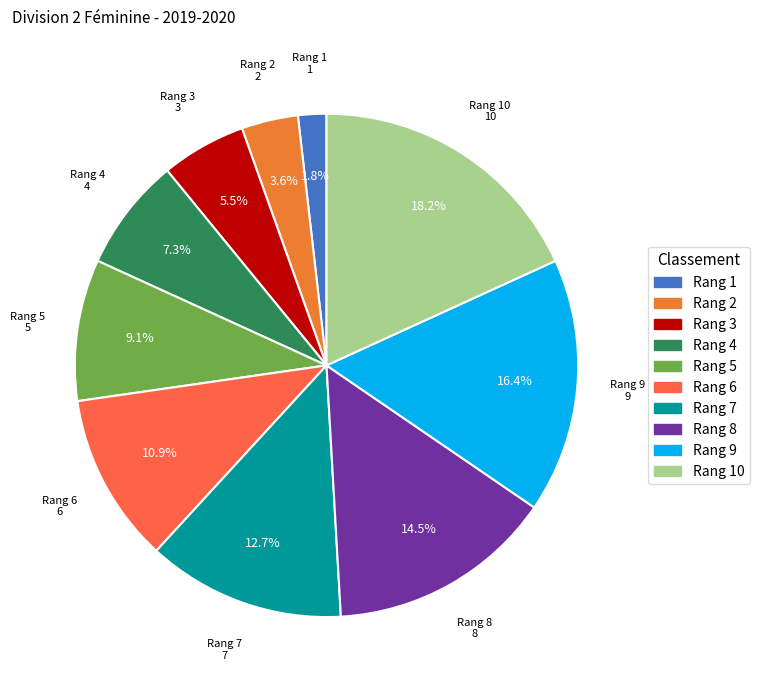

How many slices are in this pie chart?

10